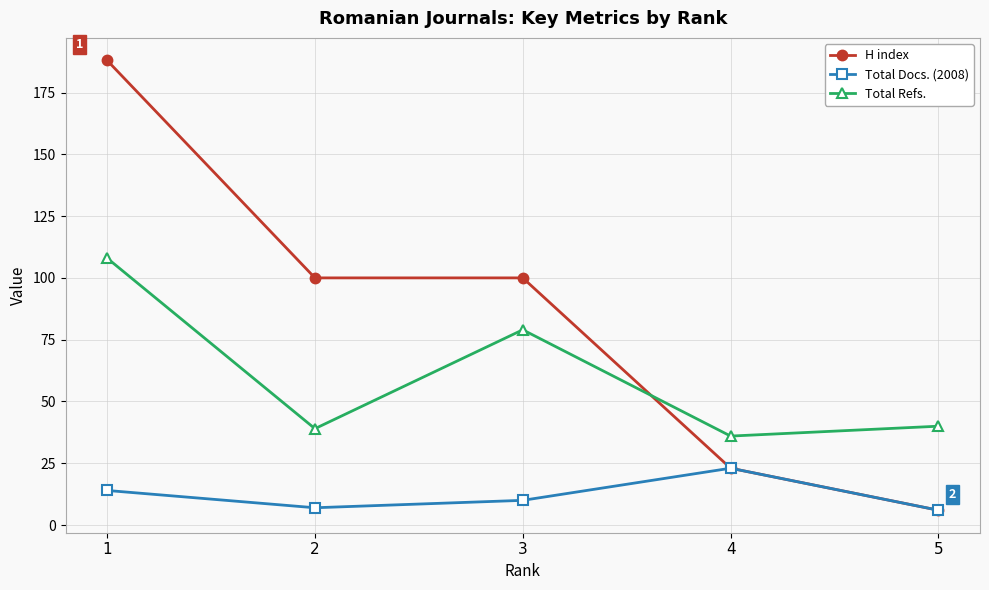

What is the maximum value for Total Docs. (2008)?

23